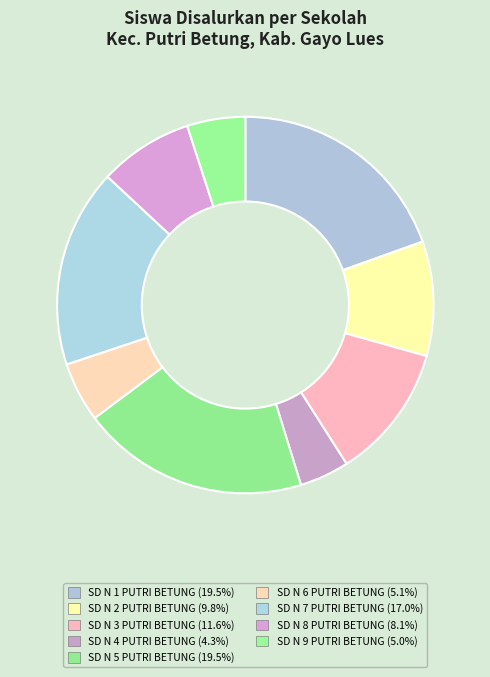

How many slices are in this pie chart?

9